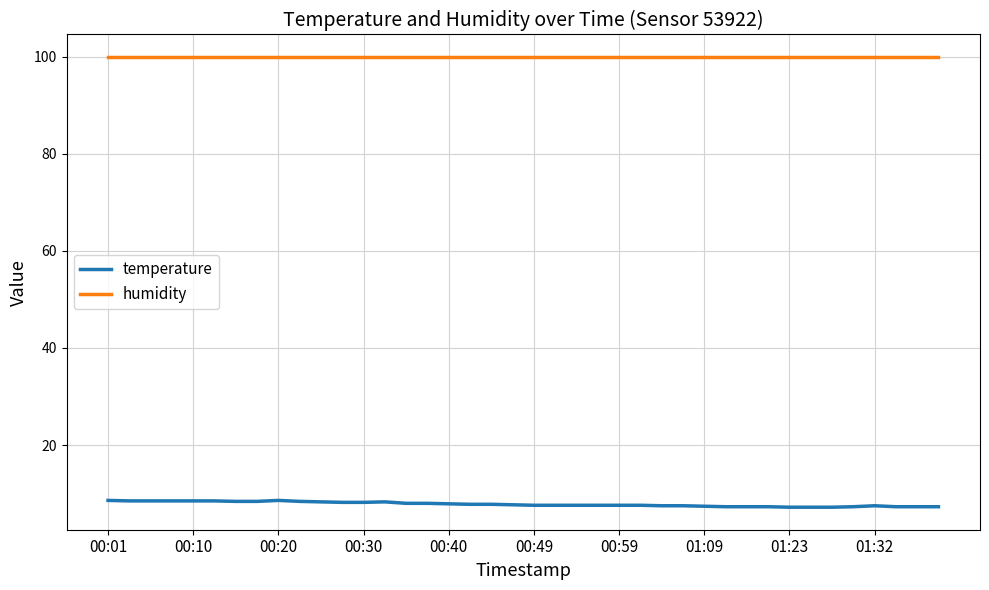

Rank the series by their maximum value, from highest to lowest.

humidity, temperature